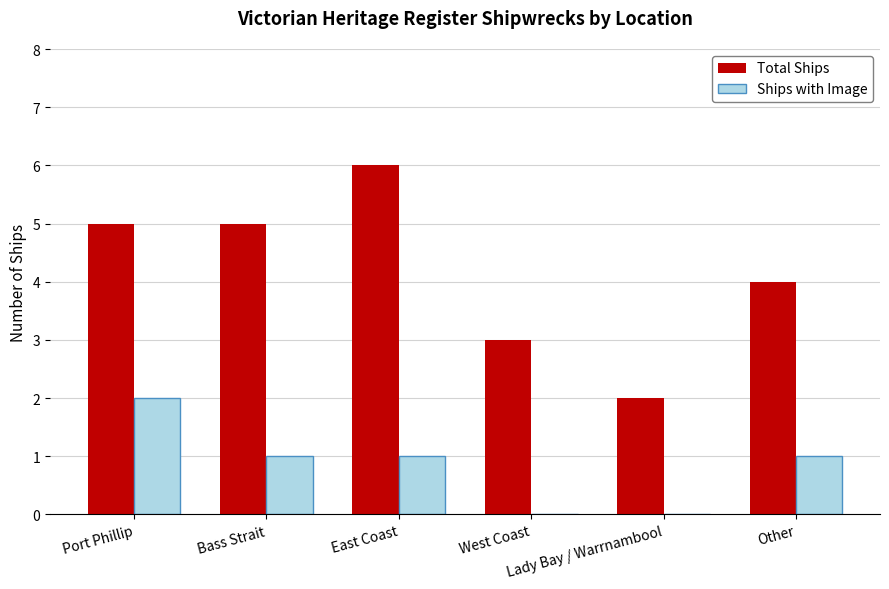

Which series has the largest total across all categories?

Total Ships